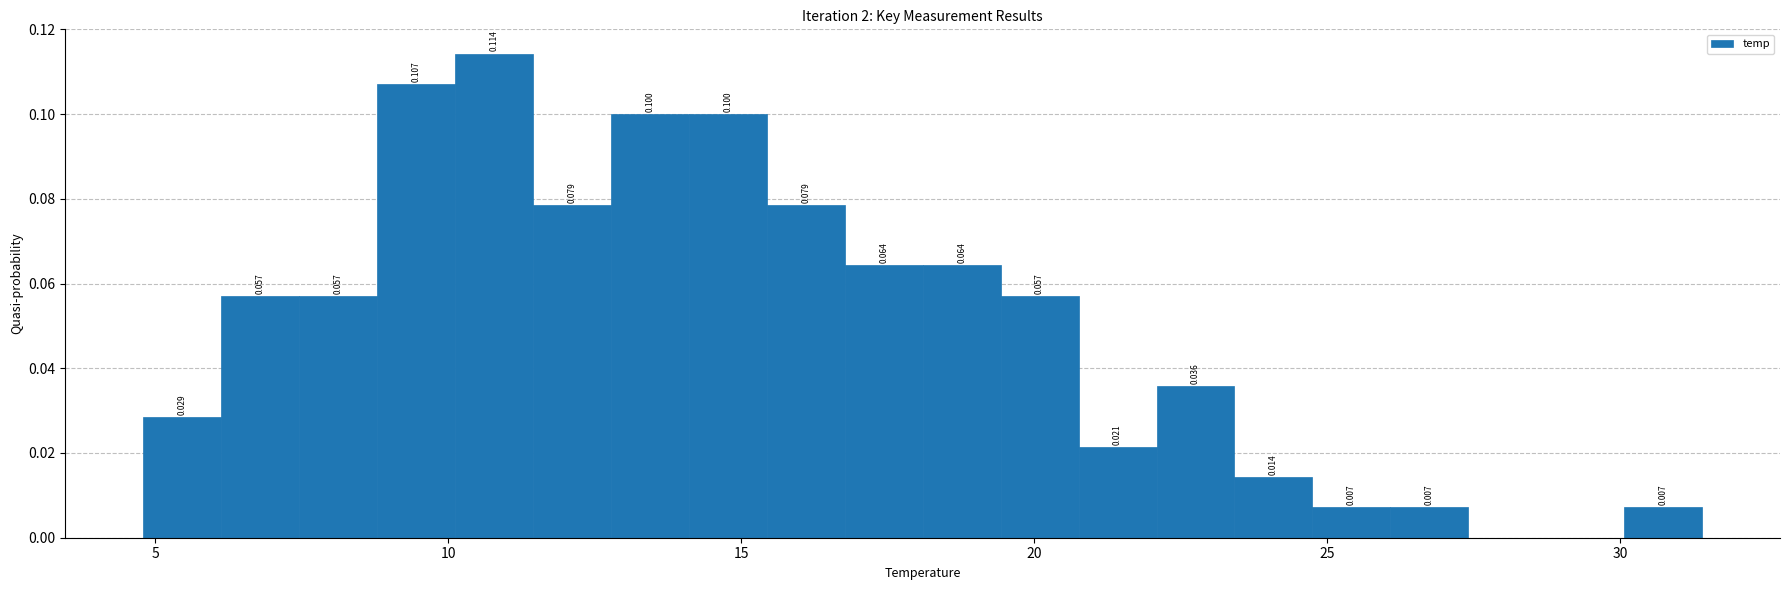

Read against the x-axis, roughly where is the centre of the tallest bar?

11.0